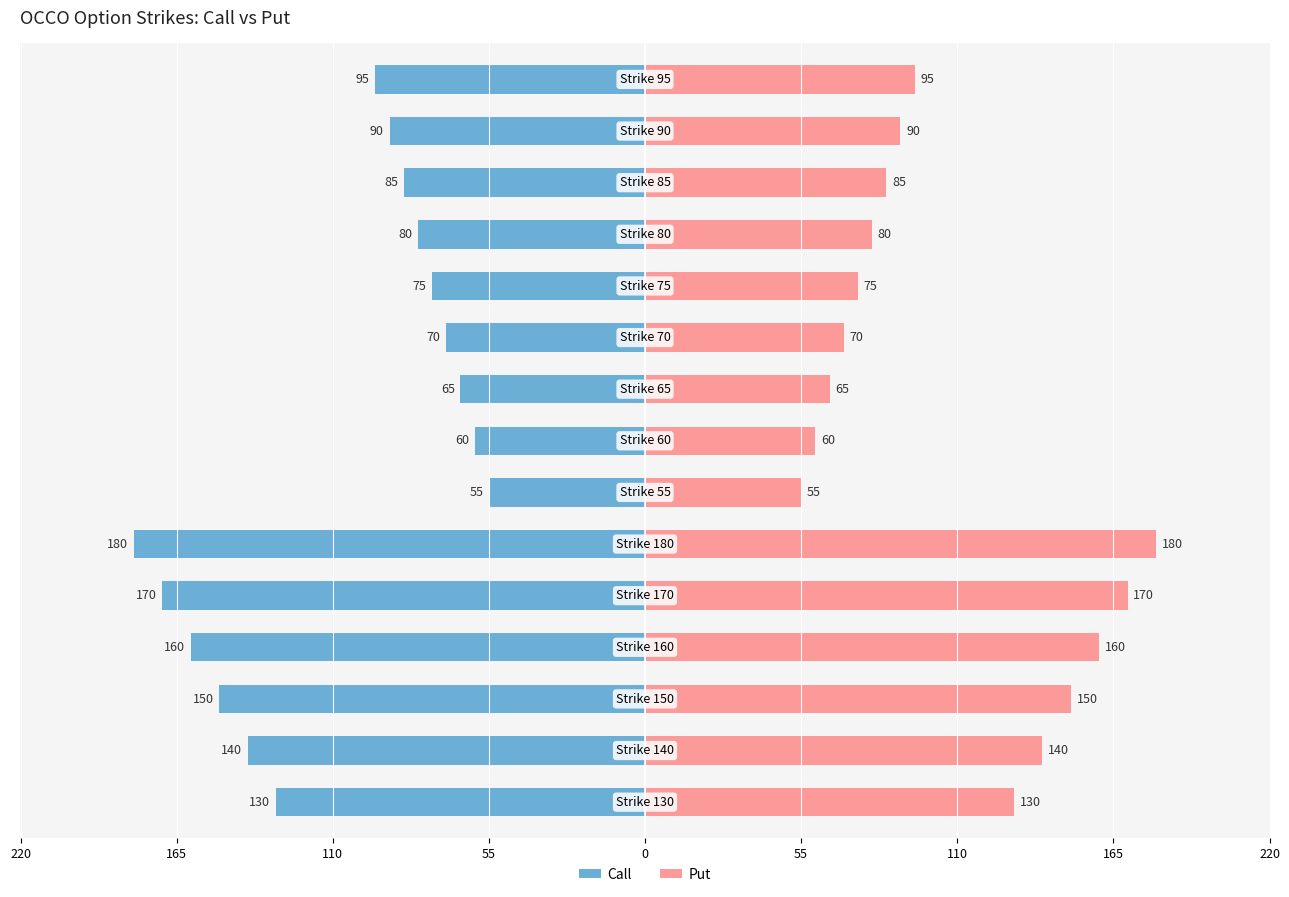

What is the sum of all Call values?

-1605